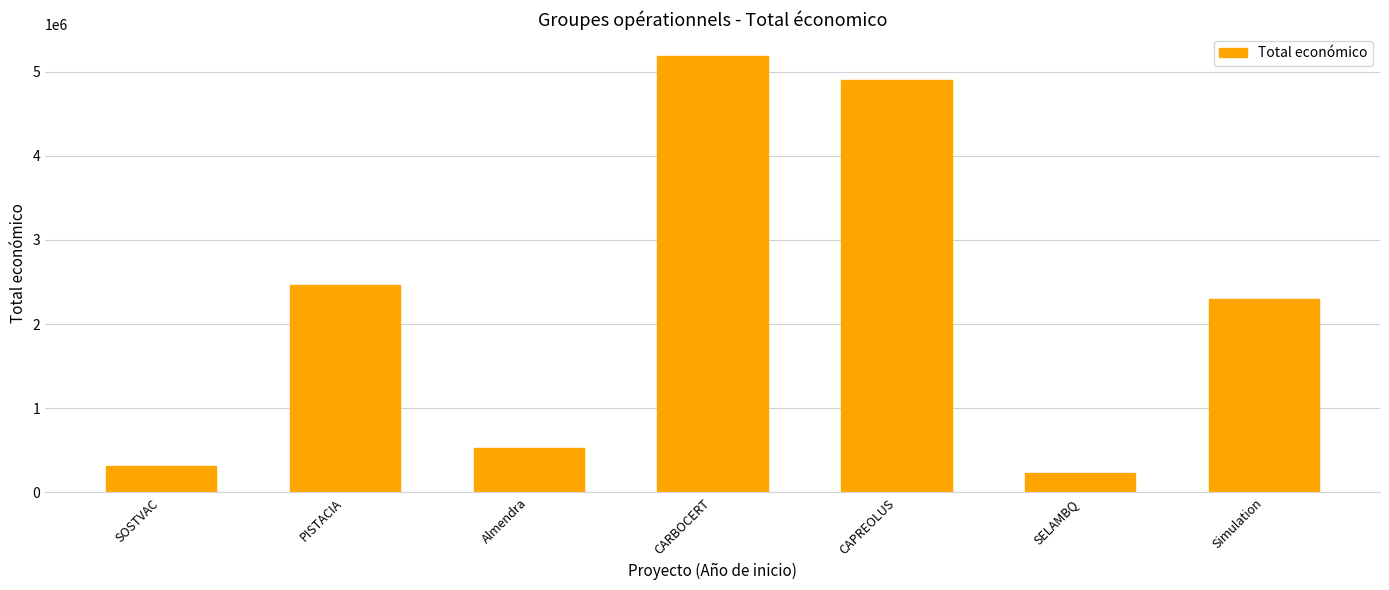

Are the bars grouped side by side (vs. stacked)?

No